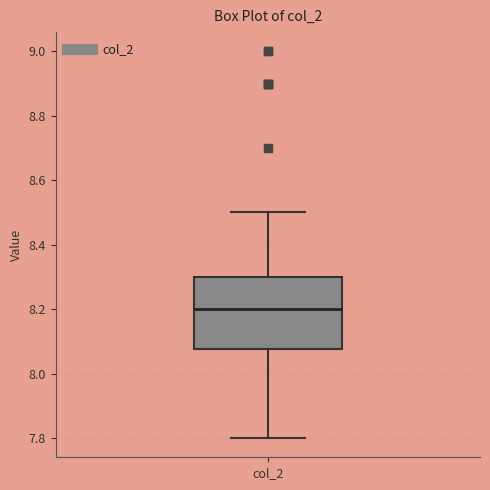

Transcribe this box plot: give where the median line is, the range the box spans, and where the two whiskers end, as read against the y-axis. The values are not printed on the chart, so give them approximately, as read against the axis.

median 8.20, box 8.08 to 8.30, whiskers 7.80 to 8.50